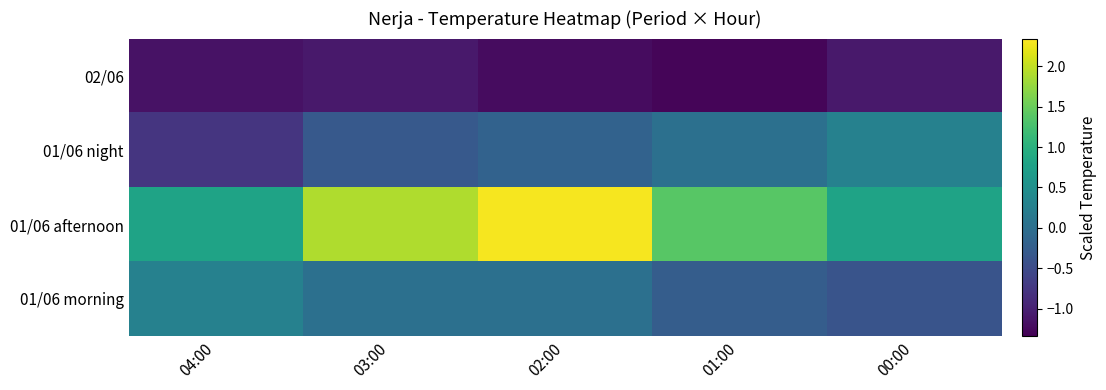

Between 00:00 and 01:00, which is larger?

00:00